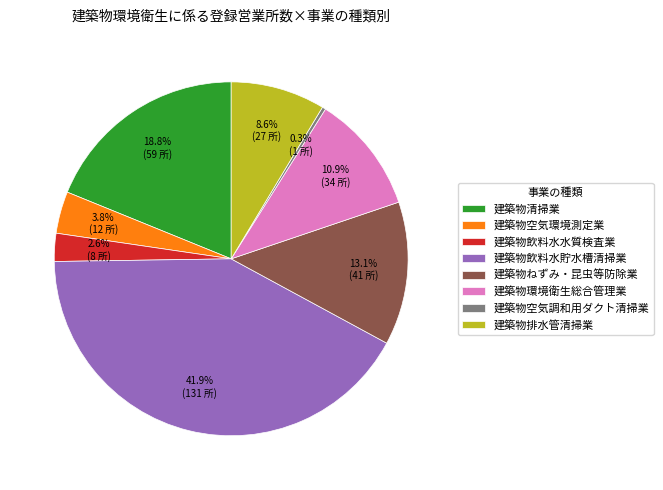

What is the smallest slice in the pie chart?

建築物空気調和用ダクト清掃業